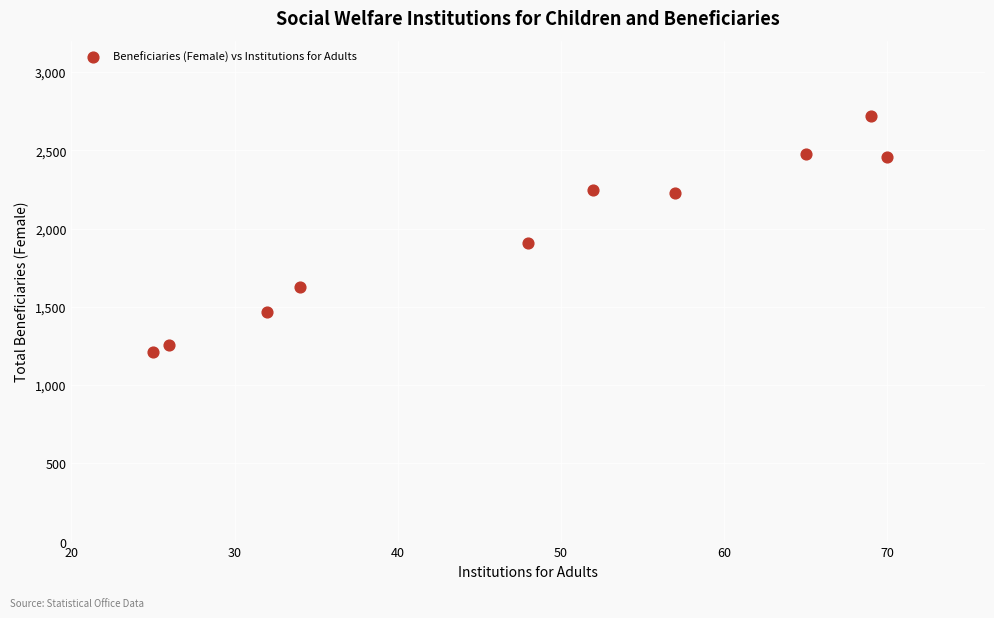

What is the range of X values (max minus min)?

45